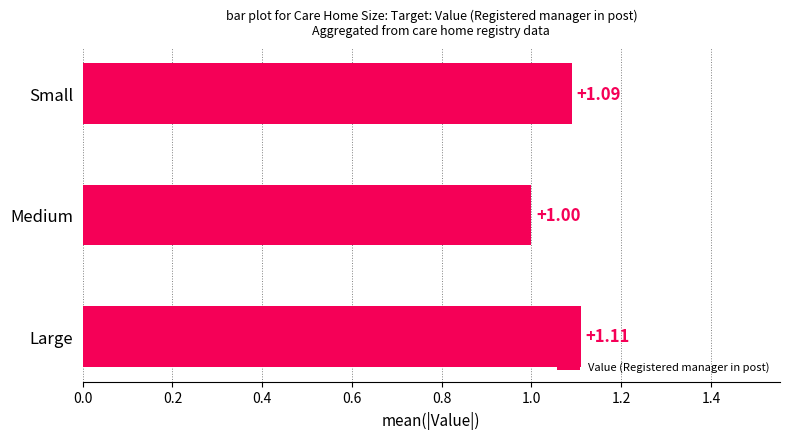

Rank the categories by value from lowest to highest.

Medium, Small, Large